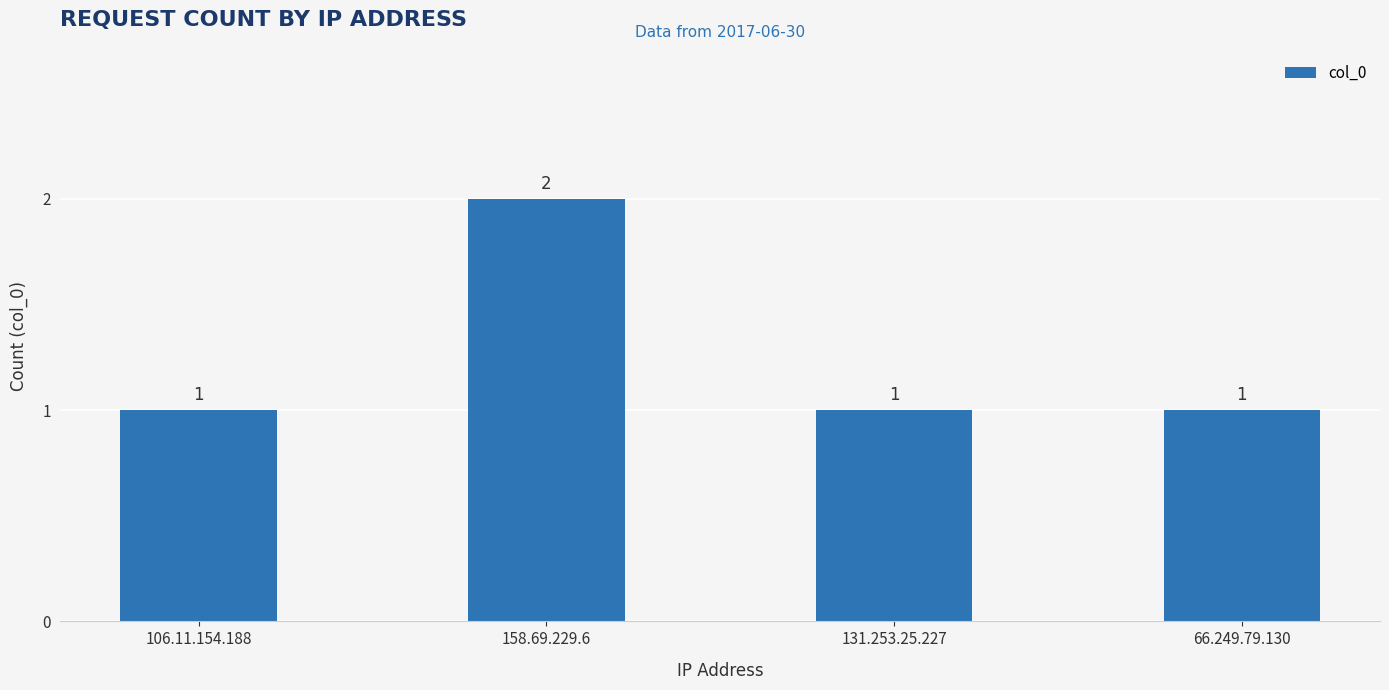

What position from the right is 131.253.25.227?

2